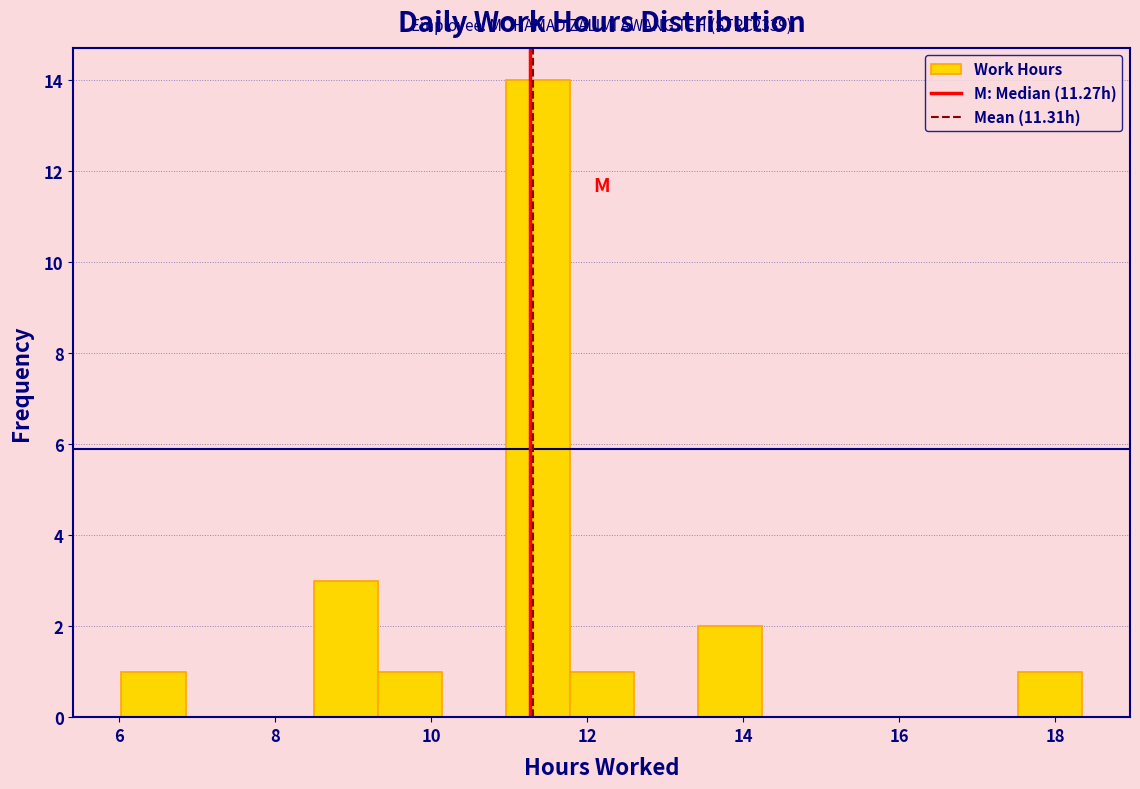

Over which range of the x-axis is the bar tallest?

11.0 to 11.8